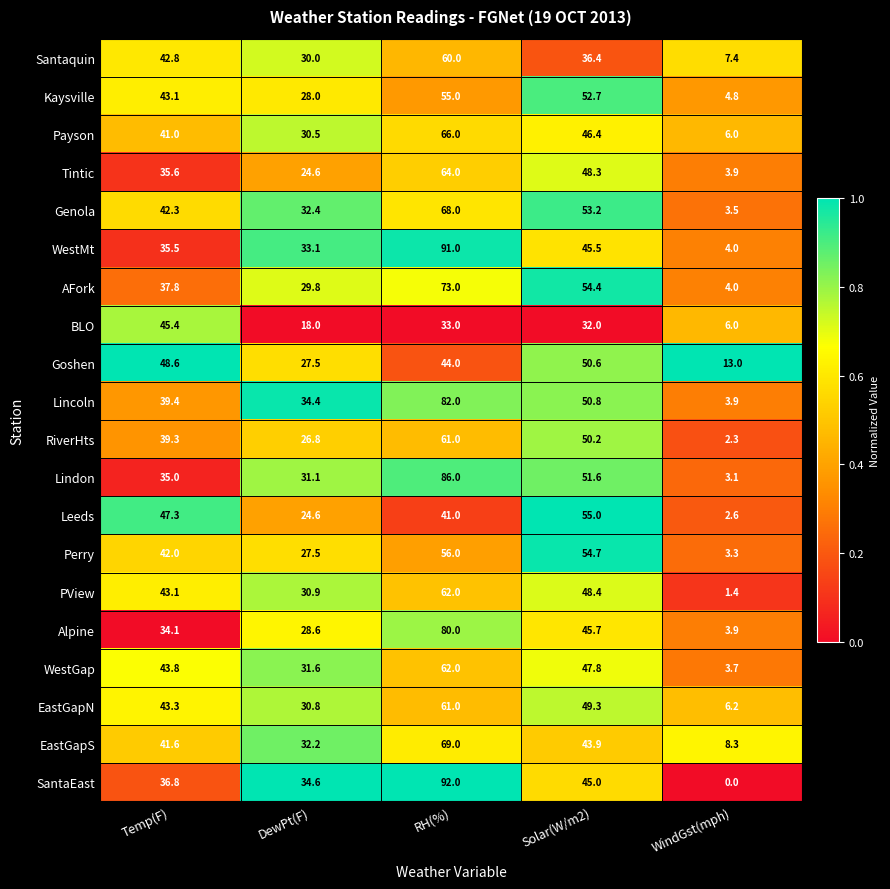

Which series has the largest total across all categories?

Lincoln